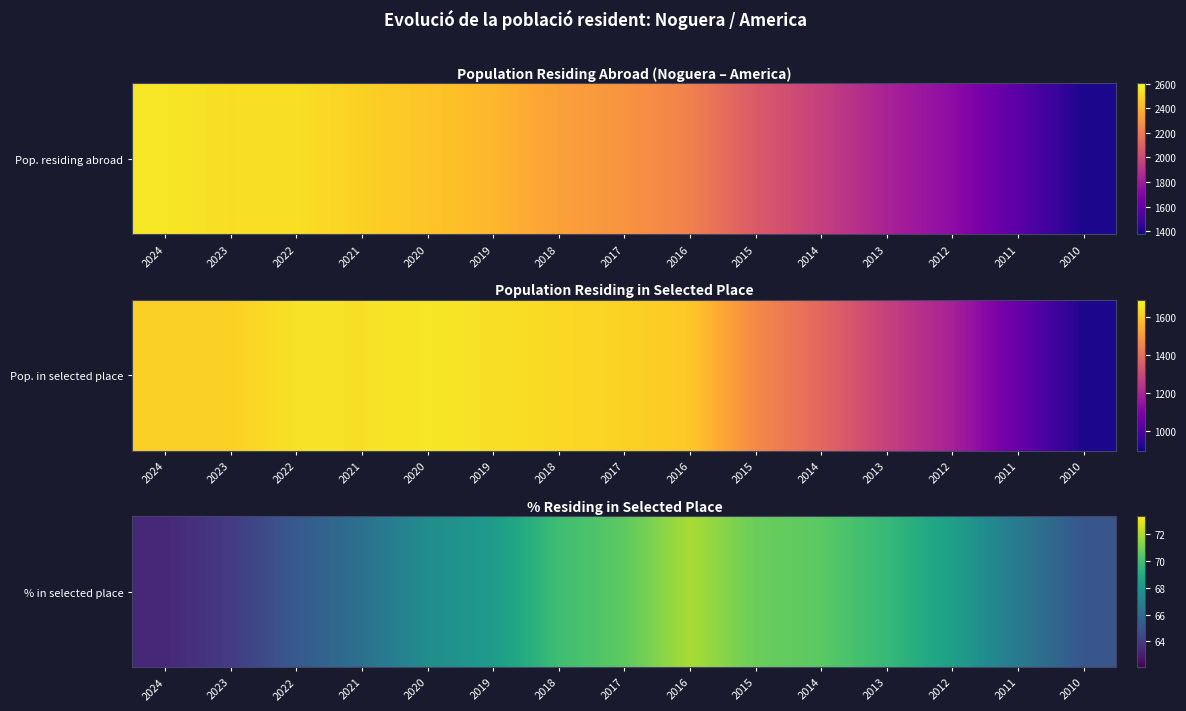

Is it true that the value at 2021 is 33.0?

False